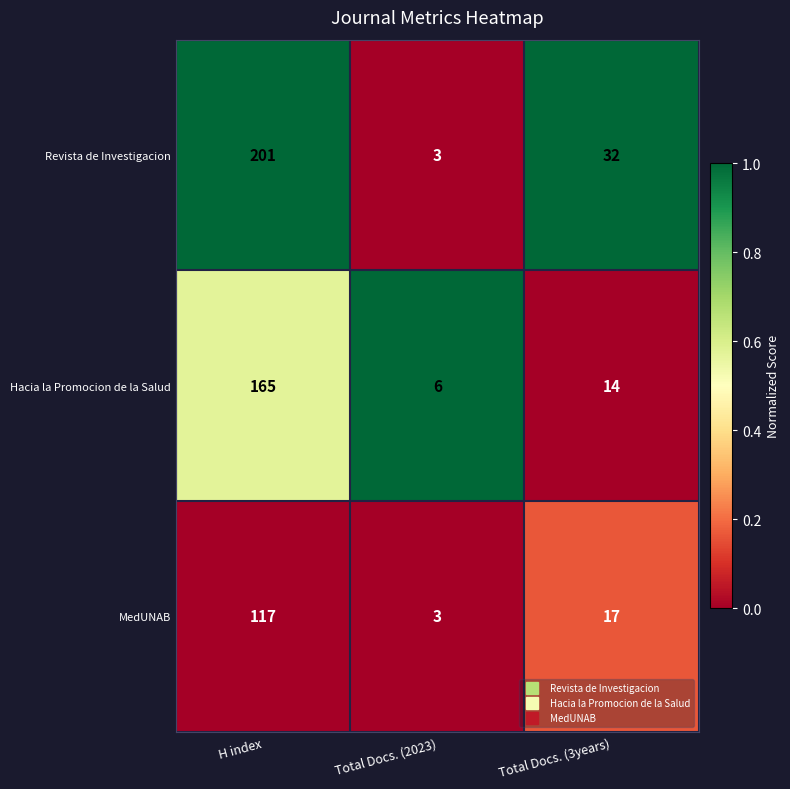

Which category has the highest value across all series?

H index